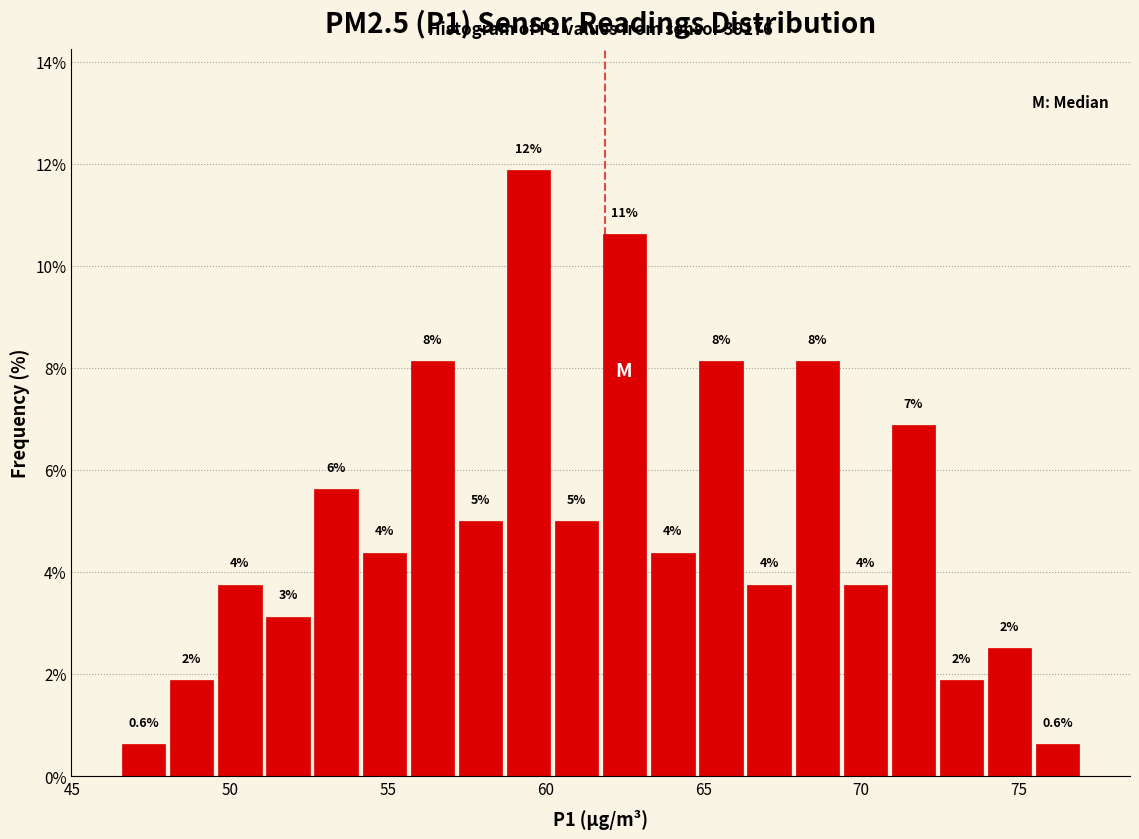

Around what value on the x-axis is the tallest bar? Give the approximate position of its centre, as read against the axis.

59.5